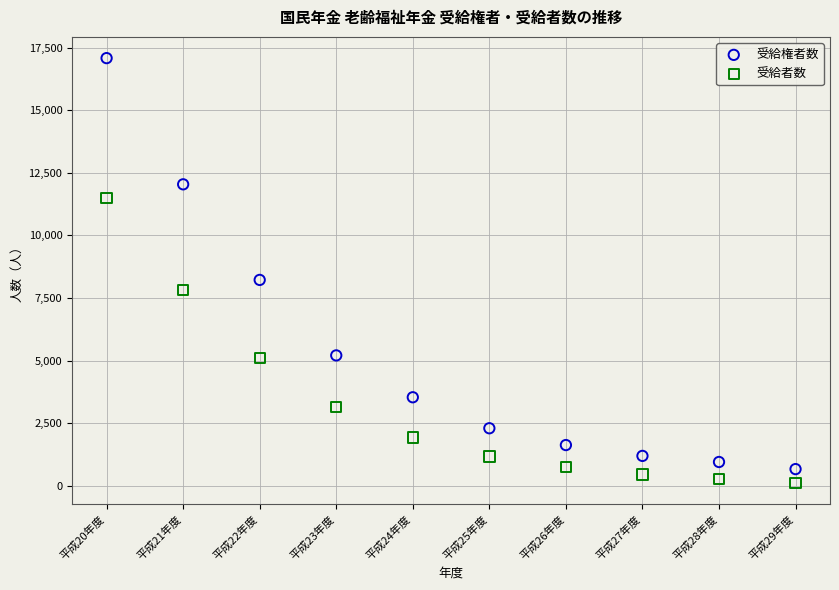

What are all the series names shown in the legend?

受給権者数, 受給者数